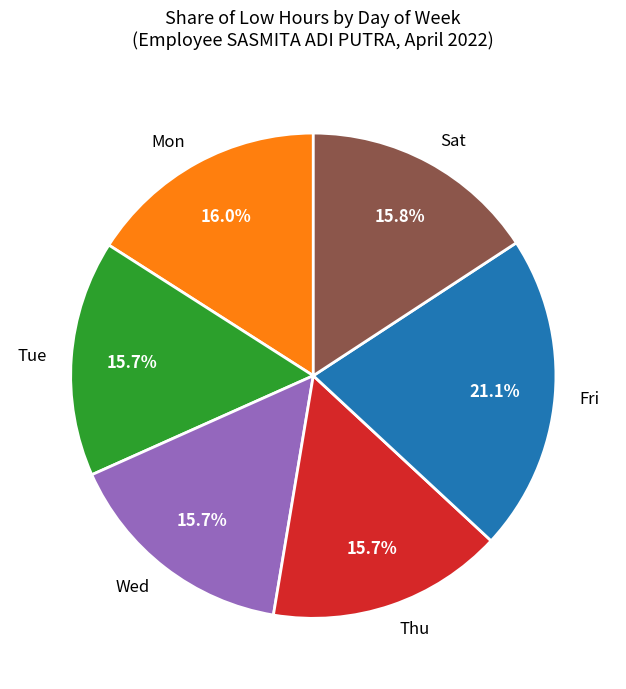

Which category has the biggest portion of the pie?

Fri